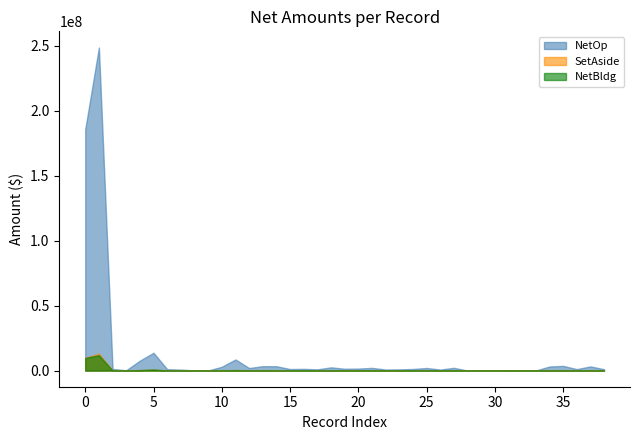

In NetBldg, how many points are lower than both neighbors (excluding endpoints)?

13